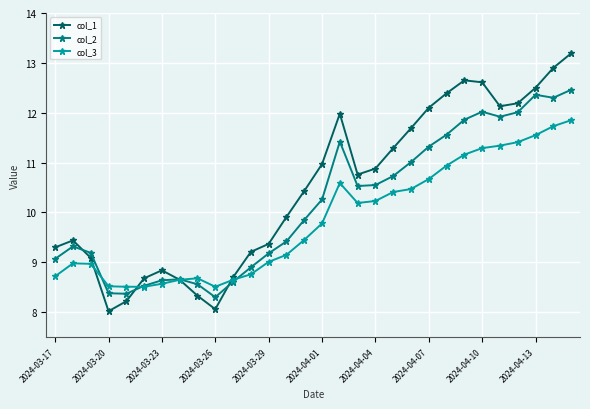

What is the value of the col_1 point at the 19th from the left?

10.9